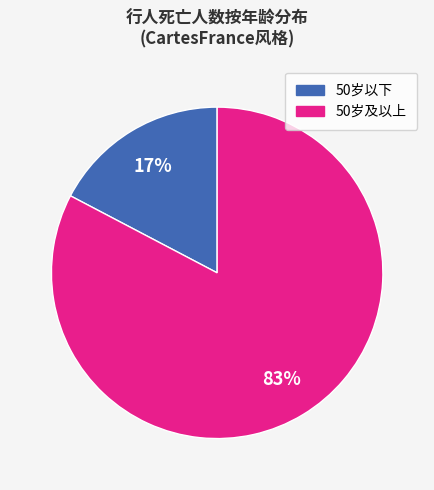

How many segments does this pie chart have?

2